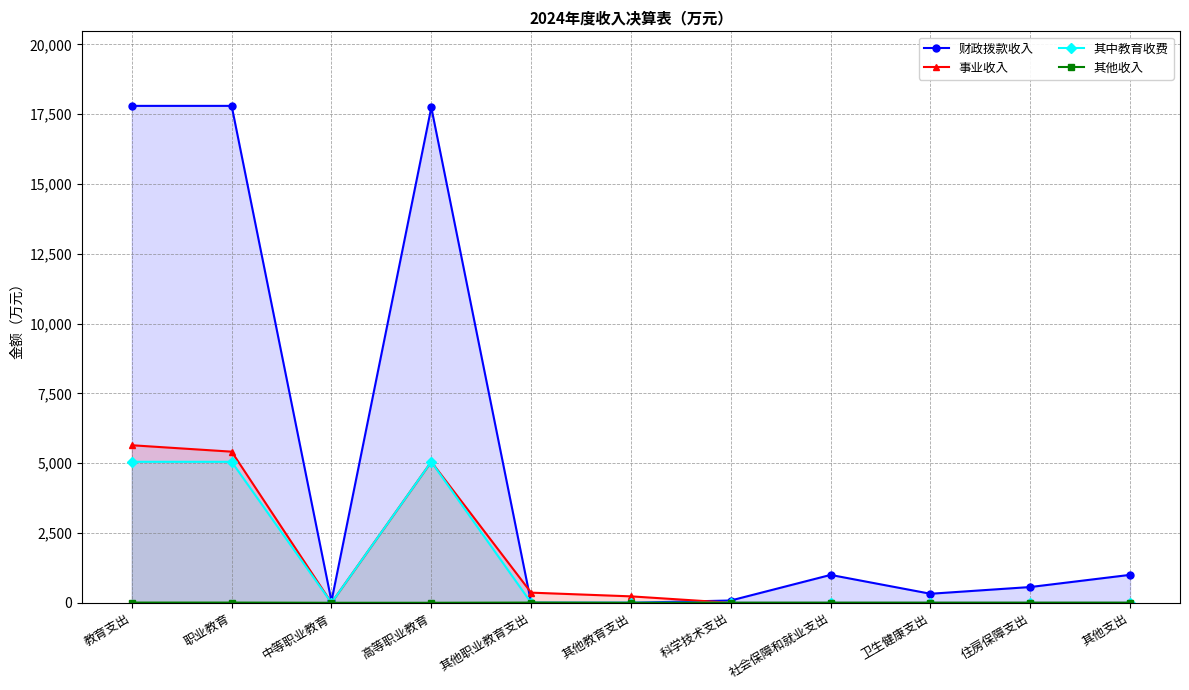

Reading right to left, what are all the values shown in this chart?

财政拨款收入: 1000.0	563.8	322.9	998.0	81.2	0.0	0.0	17741.0	56.0	17797.1	17797.1
事业收入: 0.0	0.0	0.0	0.0	0.0	229.8	362.7	5049.5	0.0	5412.2	5642.0
其中教育收费: 0.0	0.0	0.0	0.0	0.0	0.0	0.0	5049.5	0.0	5049.5	5049.5
其他收入: 0.0	0.0	0.0	0.0	0.0	0.0	6.9	0.0	0.0	6.9	6.9